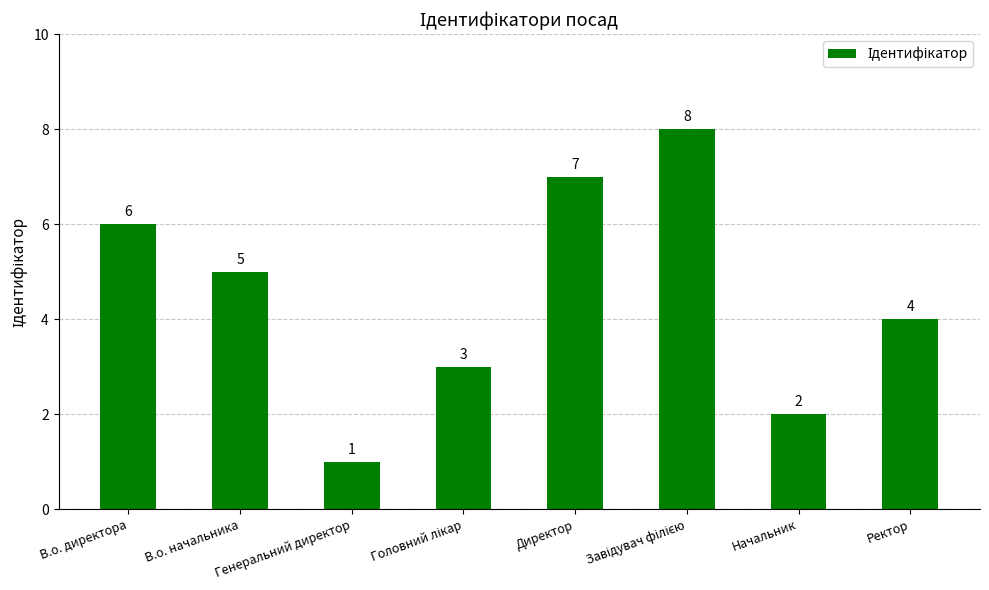

What is the value of the 6th bar from the left?

8